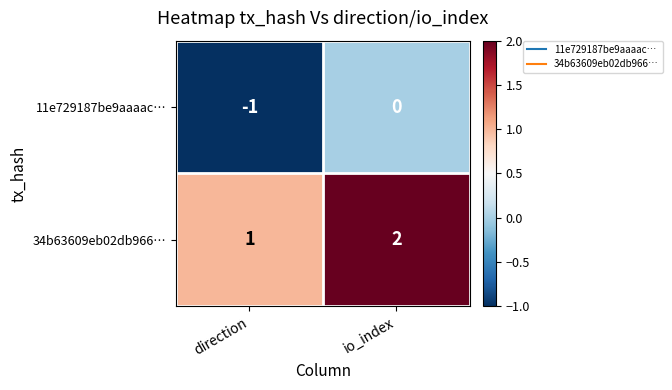

Which series has the largest total across all categories?

34b63609eb02db966…